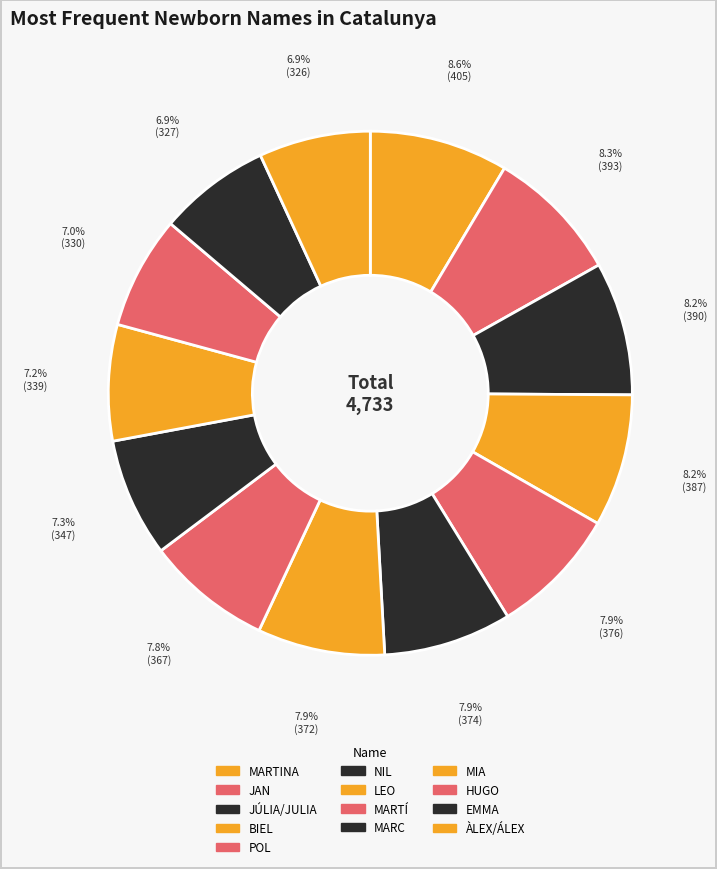

Which slice is the smallest?

ÀLEX/ÁLEX